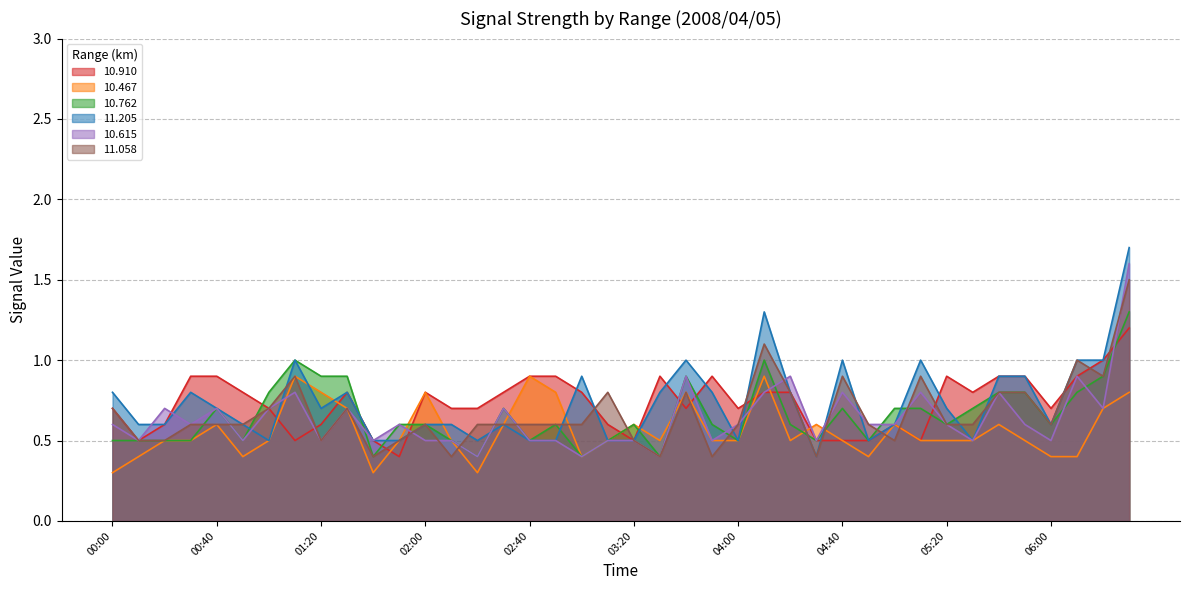

At which category does 10.467 reach its first local peak?

00:40